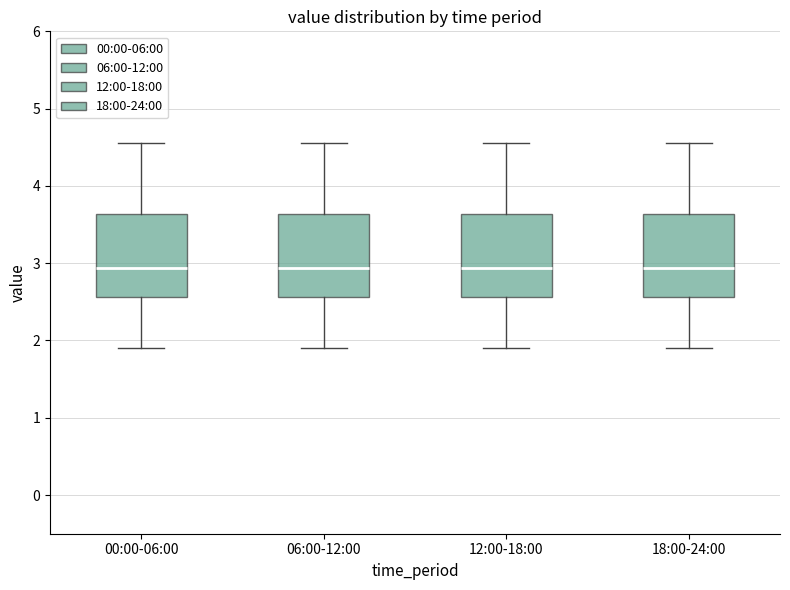

Reading left to right, transcribe this box plot: for each box, give where its median line is, the range the box spans, and where its two whiskers end, as read against the y-axis. The values are not printed on the chart, so give them approximately, as read against the axis.

00:00-06:00: median 2.9, box 2.6 to 3.6, whiskers 1.9 to 4.6
06:00-12:00: median 2.9, box 2.6 to 3.6, whiskers 1.9 to 4.6
12:00-18:00: median 2.9, box 2.6 to 3.6, whiskers 1.9 to 4.6
18:00-24:00: median 2.9, box 2.6 to 3.6, whiskers 1.9 to 4.6